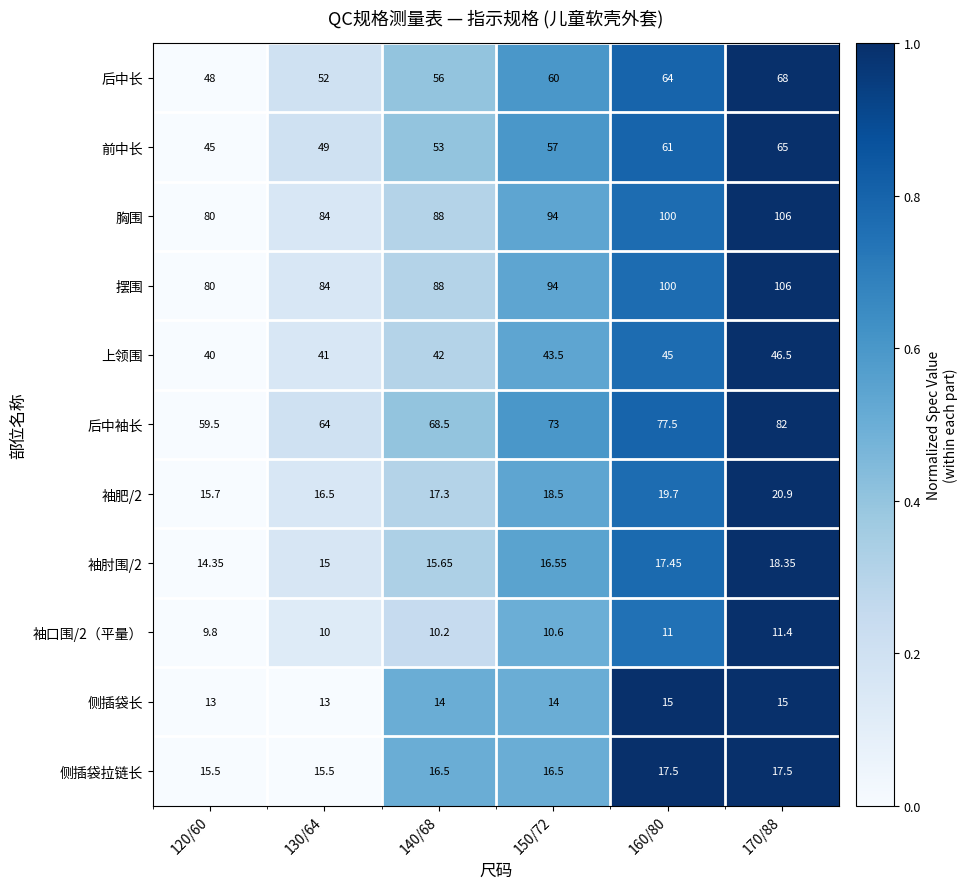

How many data points in 袖肘围/2 are above 16?

3